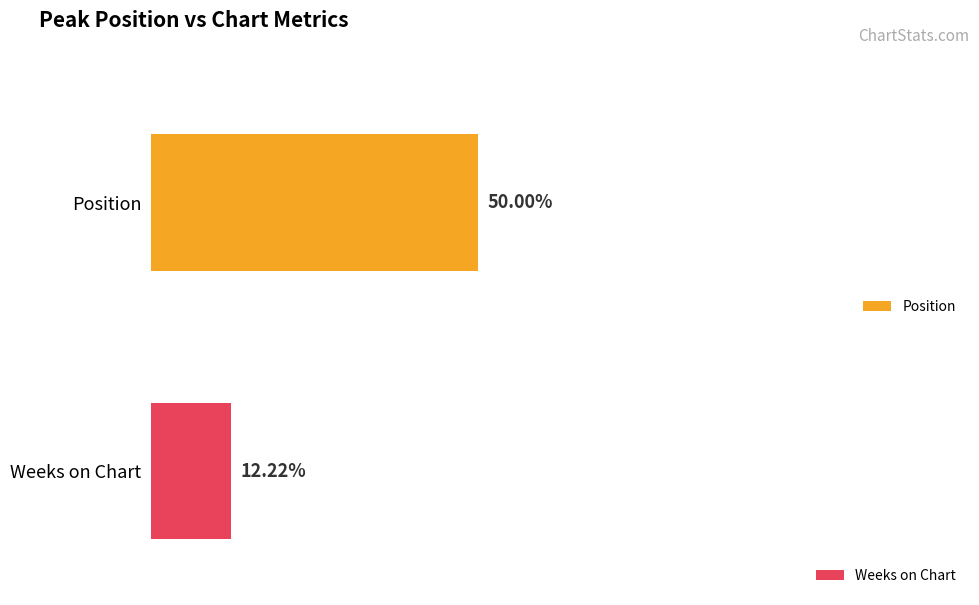

What are all the series names shown in the legend?

Position, Weeks on Chart